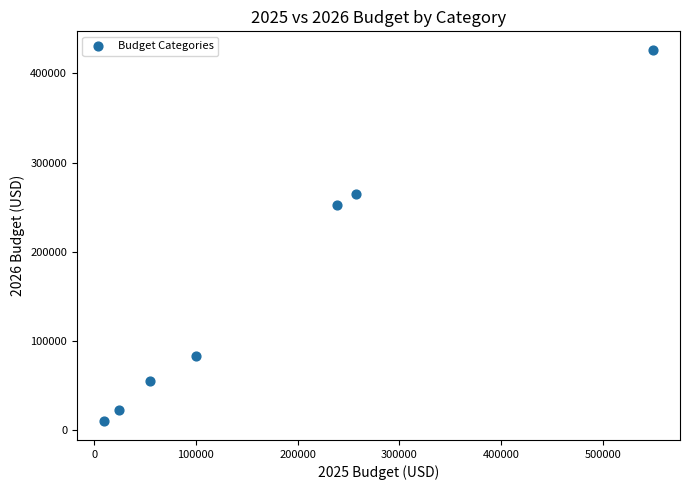

What Y value in the scatter plot is closest to 218138?

252395.5